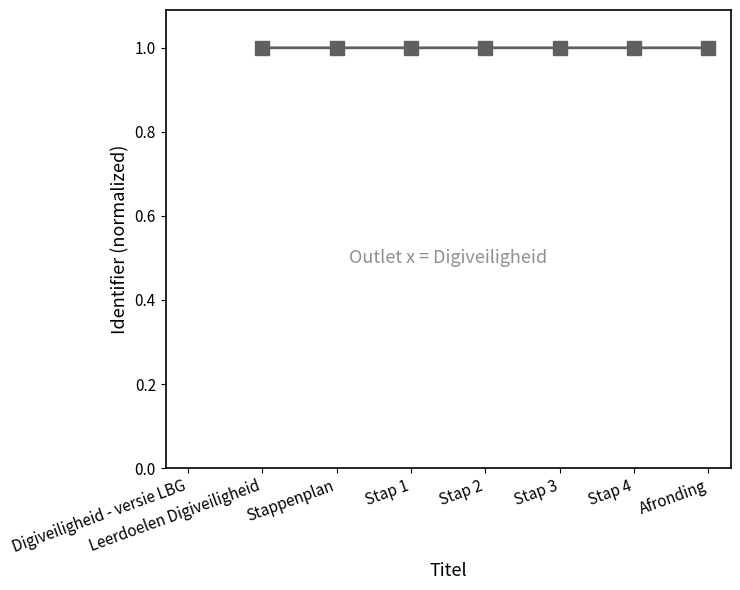

Rank the categories by value from lowest to highest.

Digiveiligheid - versie LBG, Leerdoelen Digiveiligheid, Stappenplan, Stap 1, Stap 2, Stap 3, Stap 4, Afronding